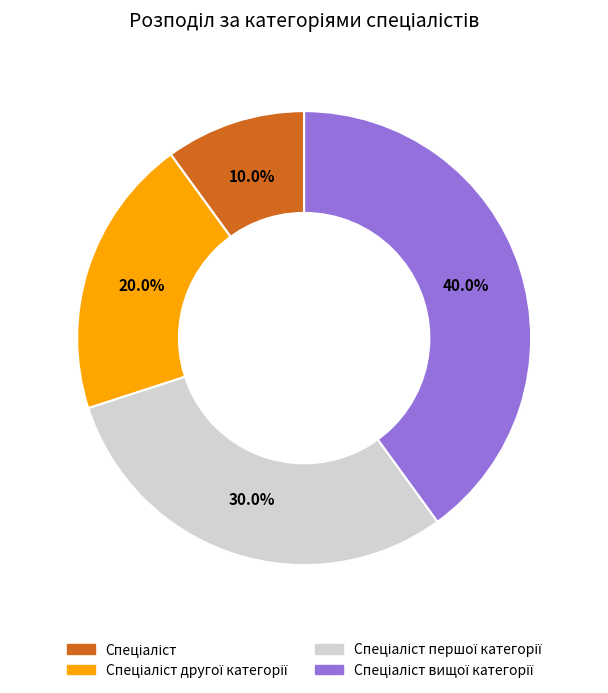

Is there a majority slice in this chart?

No